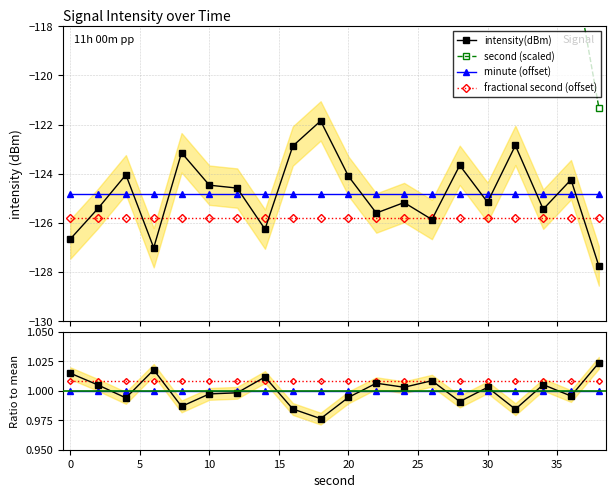

Which series has the widest spread of values?

second (scaled)